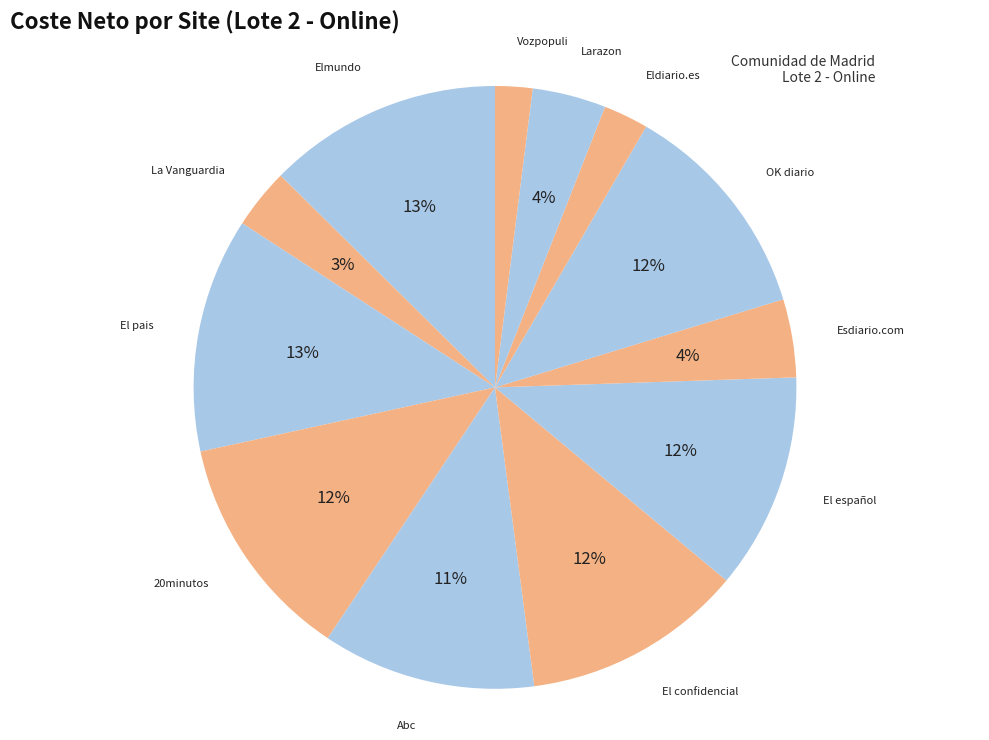

What is the smallest slice in the pie chart?

Vozpopuli